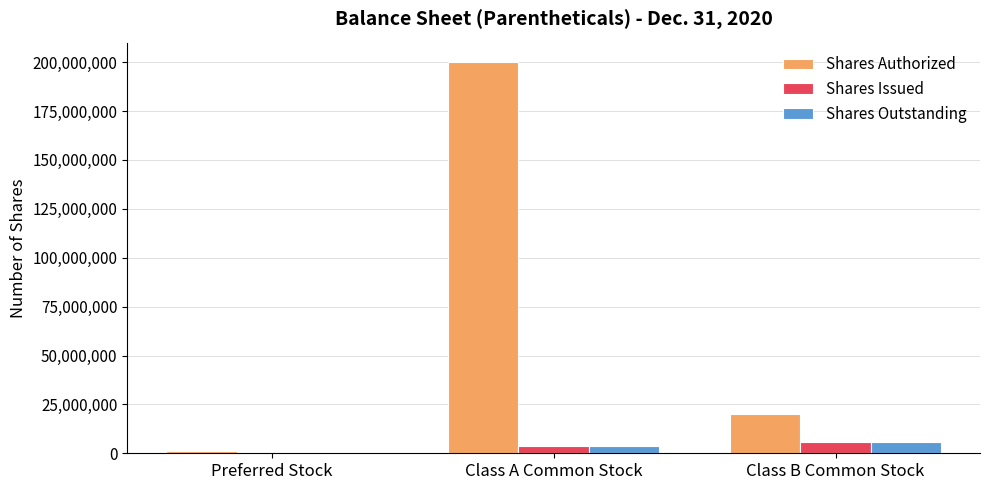

Reading right to left, what are all the values shown in this chart?

Shares Authorized: Class B Common Stock=20000000	Class A Common Stock=200000000	Preferred Stock=1000000
Shares Issued: Class B Common Stock=5750000	Class A Common Stock=3682737	Preferred Stock=0
Shares Outstanding: Class B Common Stock=5750000	Class A Common Stock=3682737	Preferred Stock=0